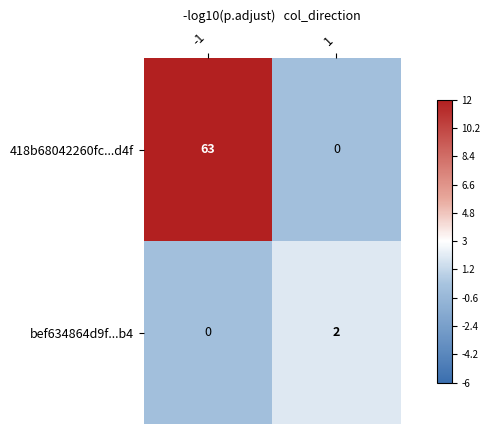

Rank the series by their average value, from lowest to highest.

bef634864d9f...b4, 418b68042260fc...d4f